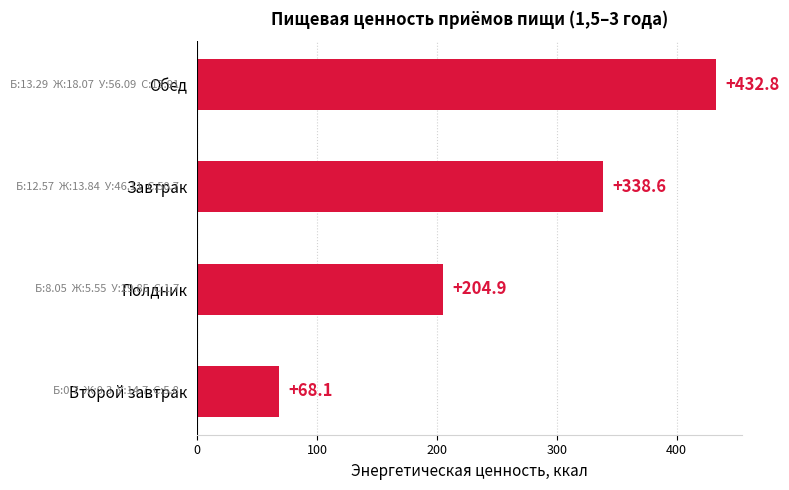

Are the bars horizontal?

Yes